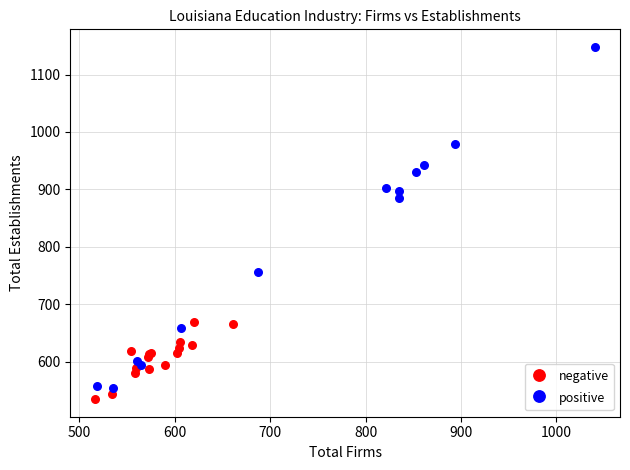

Which series reaches the maximum Y coordinate?

positive